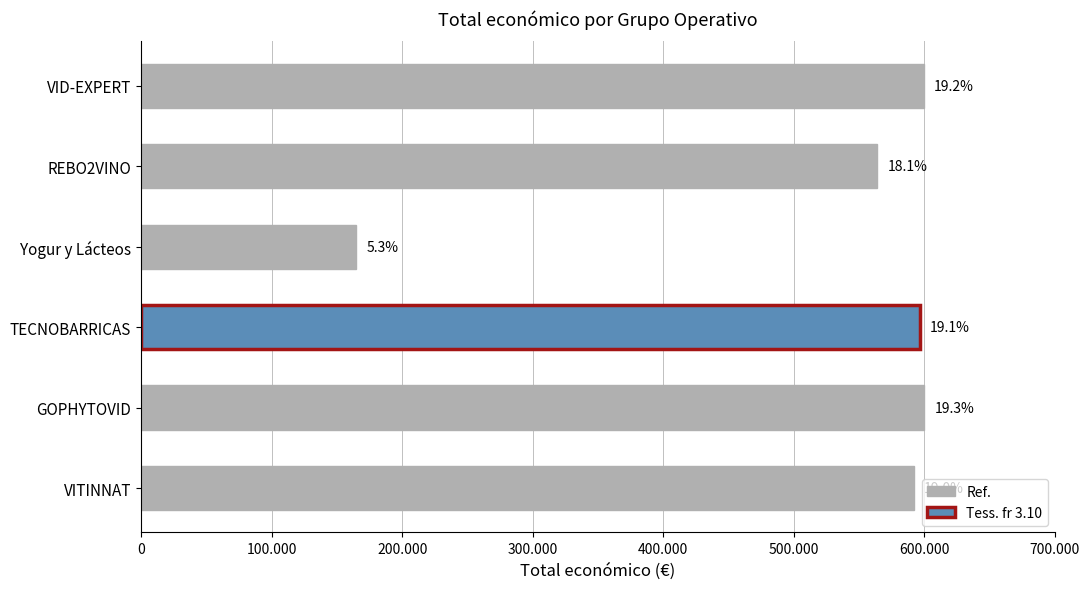

Are the bars horizontal?

Yes